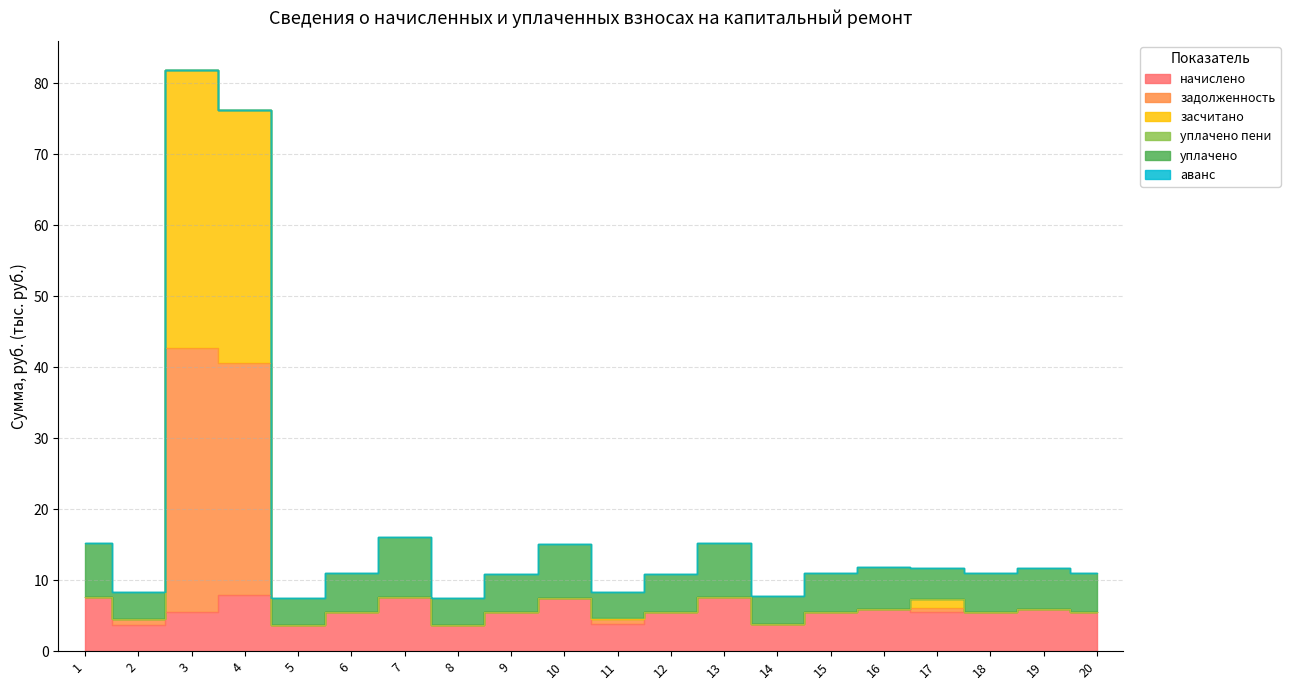

True or false: задолженность and засчитано cross at least once.

False